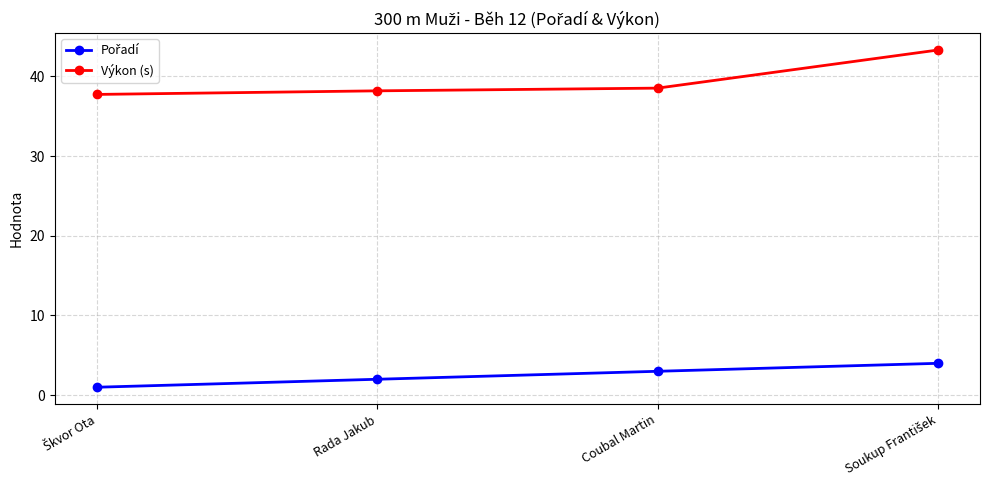

What is the difference between the maximum and second lowest values in the Výkon (s) series?

5.1